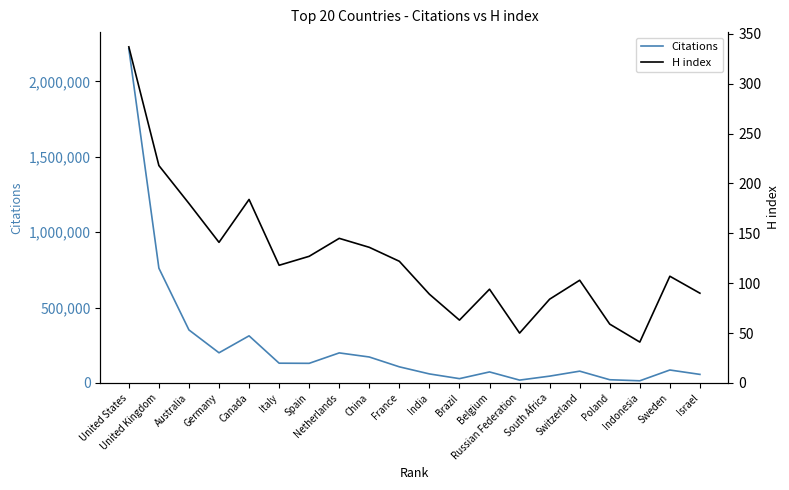

List the labels in order of H index value, smallest first.

Indonesia, Russian Federation, Poland, Brazil, South Africa, India, Israel, Belgium, Switzerland, Sweden, Italy, France, Spain, China, Germany, Netherlands, Australia, Canada, United Kingdom, United States